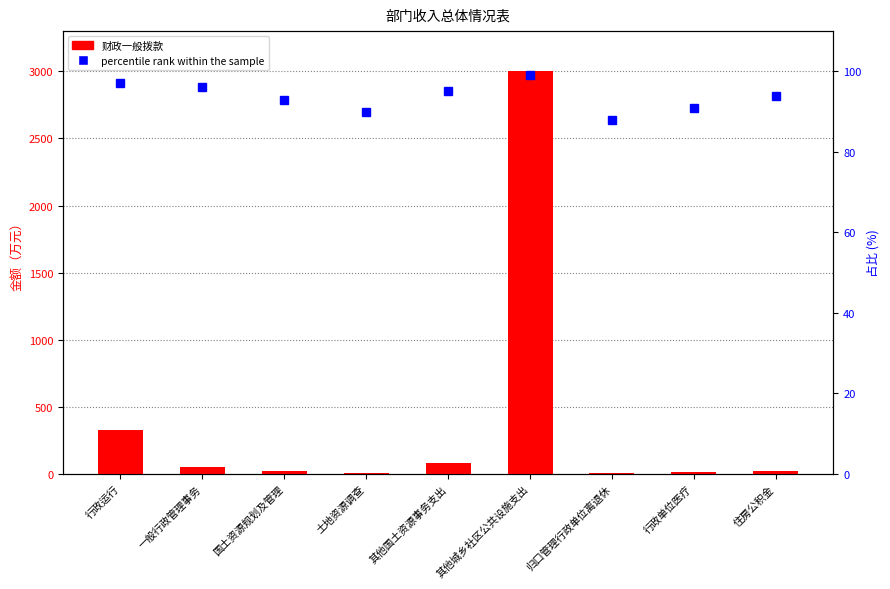

What is the sum of all percentile rank within the sample values?

843.0